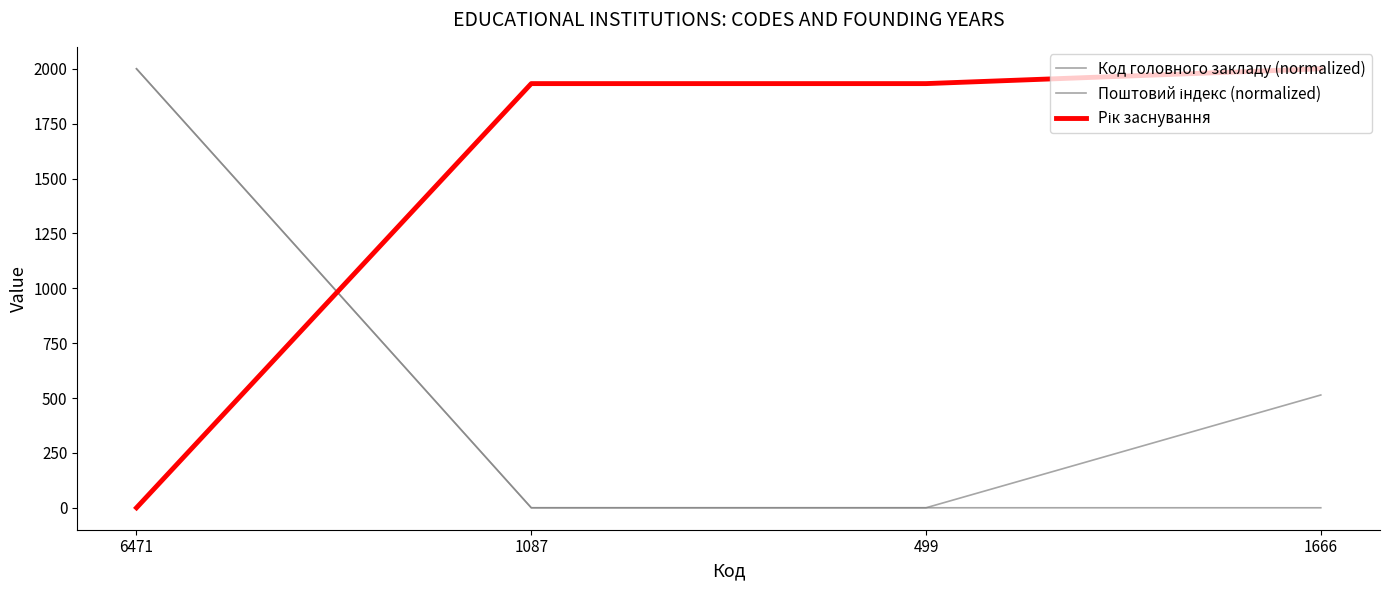

What is the label of the 1st point from the right?

1666